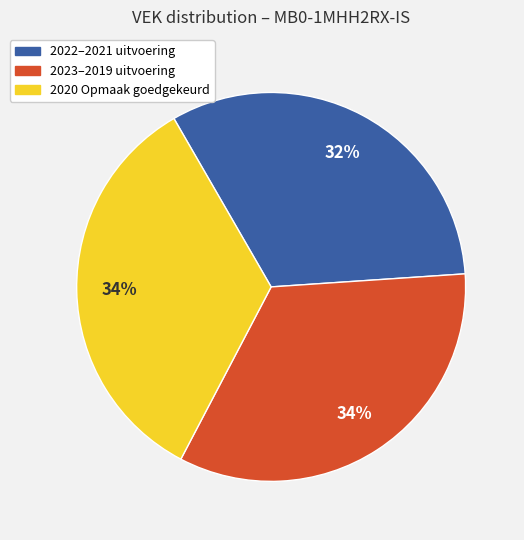

To the nearest percent, what percentage of the pie is 2022–2021 uitvoering?

32%